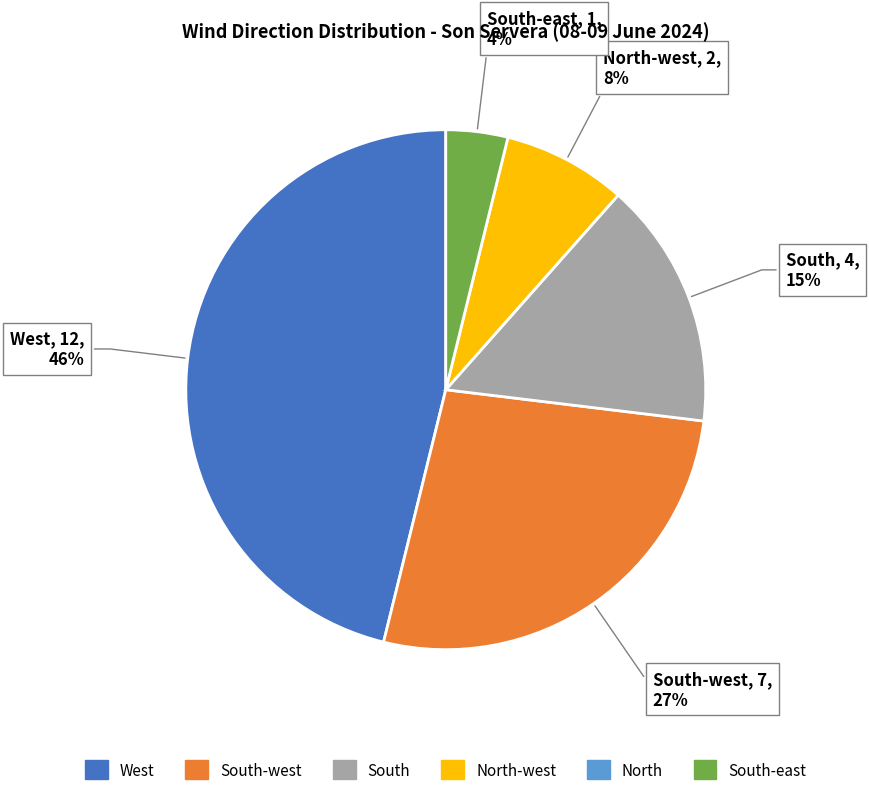

How many slices are in this pie chart?

5